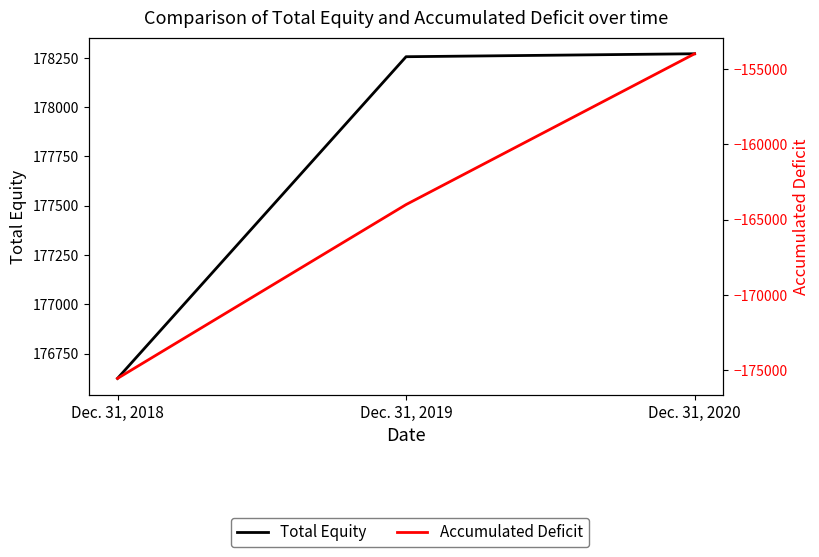

Reading right to left, extract all data points from this chart.

Total Equity: 178270	178255	176624
Accumulated Deficit: -154009	-164010	-175536